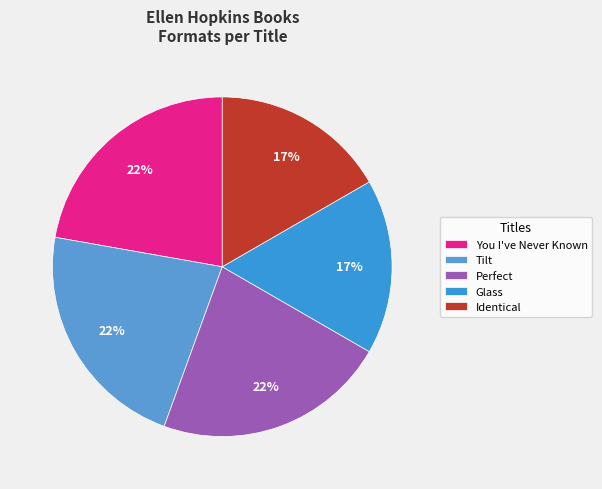

What percentage do Perfect and Tilt together represent?

44.4%